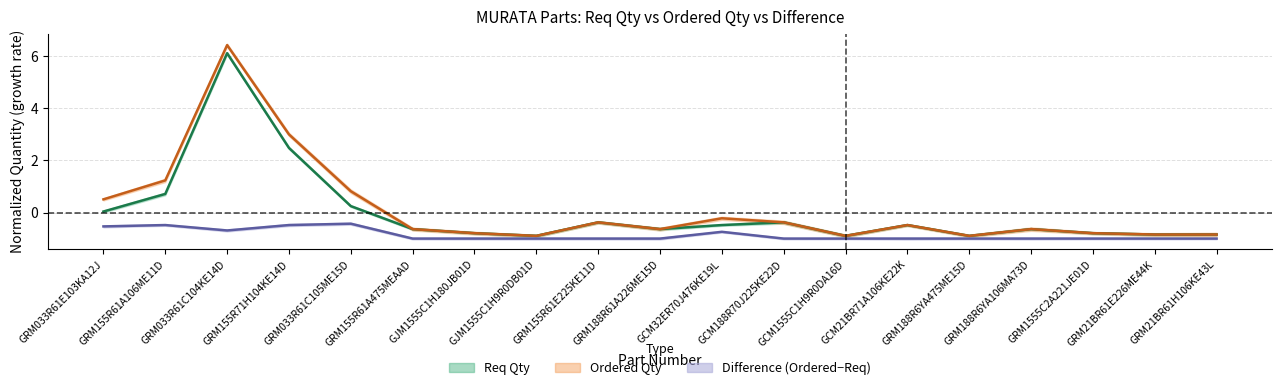

Which has a higher value, GCM1555C1H9R0DA16D or GCM21BR71A106KE22K?

GCM21BR71A106KE22K